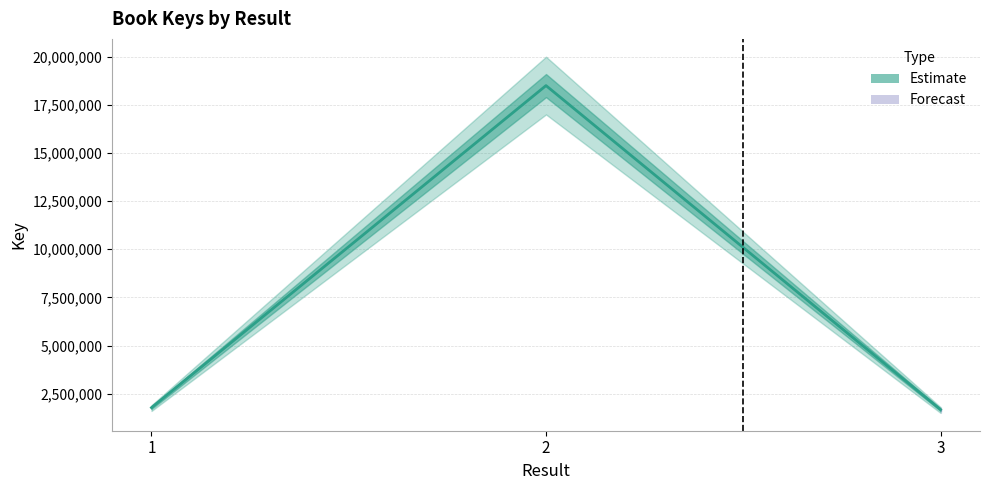

What value does the data have at 3?

1672570